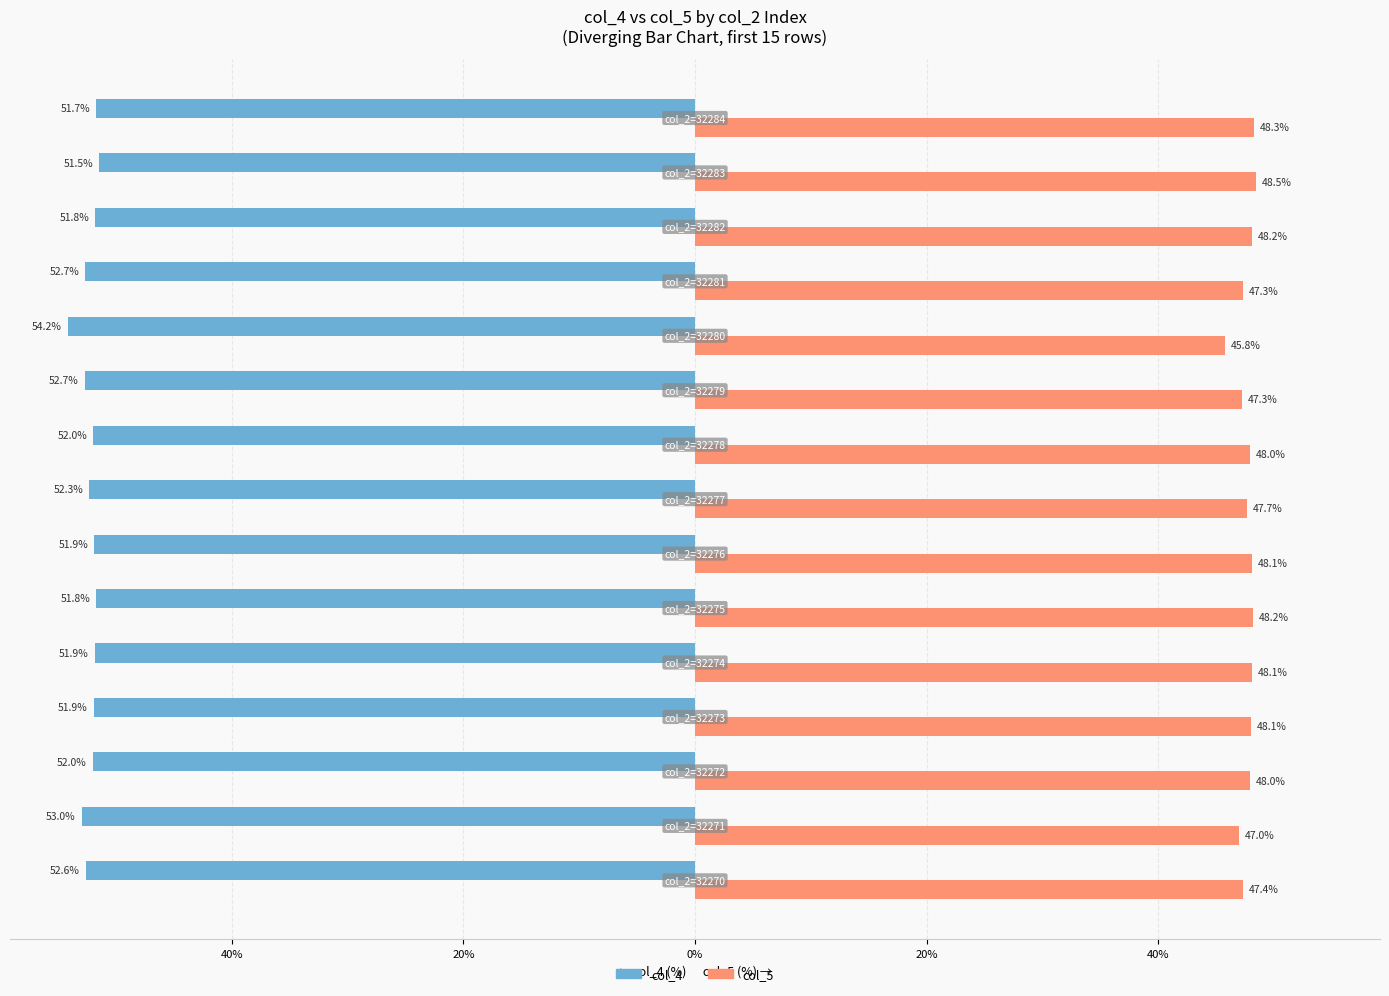

What are all the series names shown in the legend?

col_4, col_5